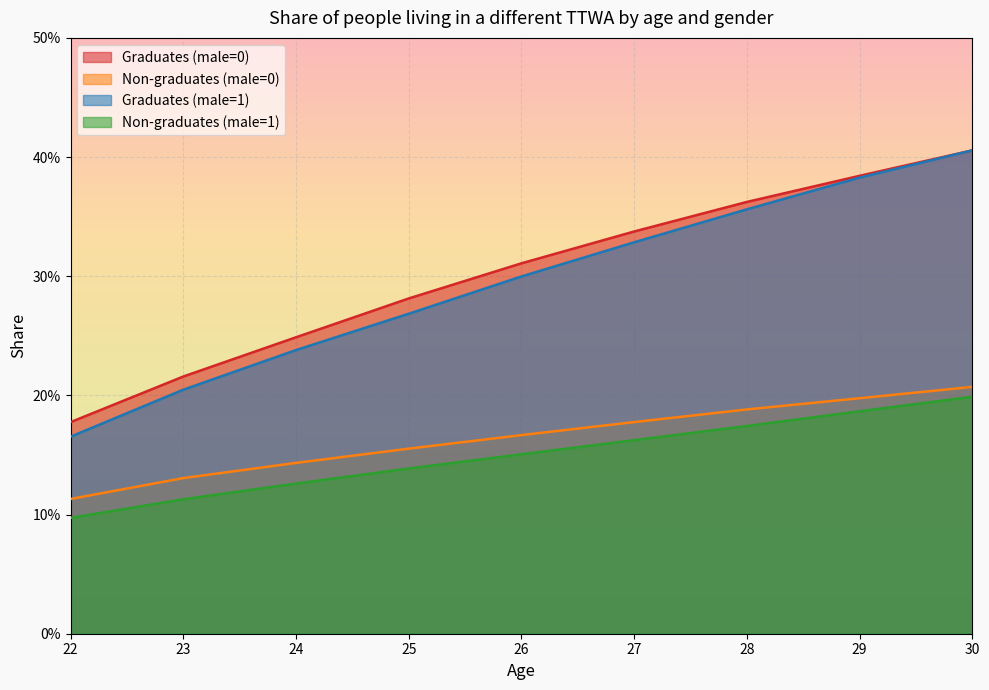

What are all the series names shown in the legend?

Graduates (male=0), Non-graduates (male=0), Graduates (male=1), Non-graduates (male=1)